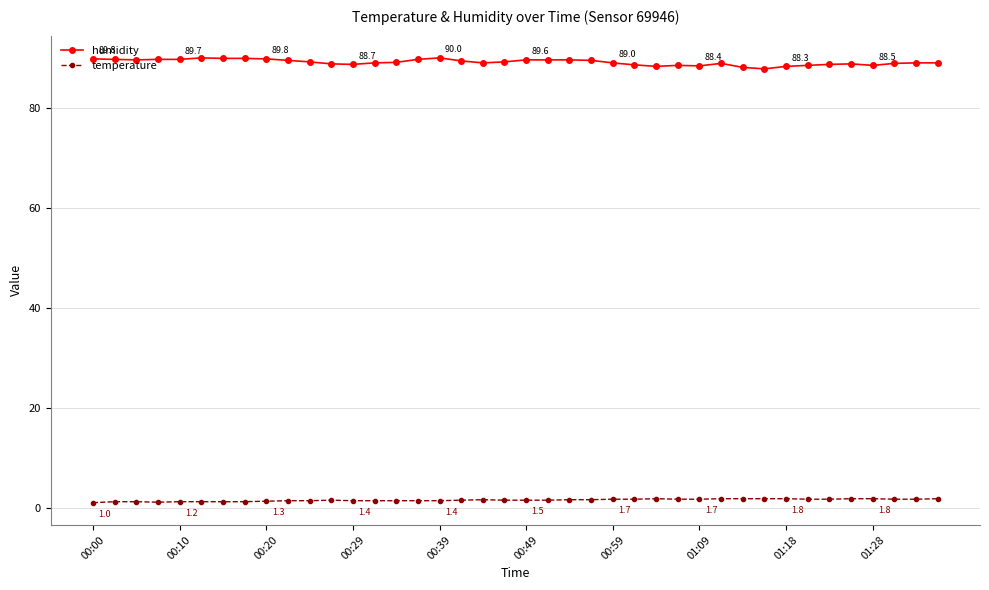

List the series in order of their overall mean, highest first.

humidity, temperature